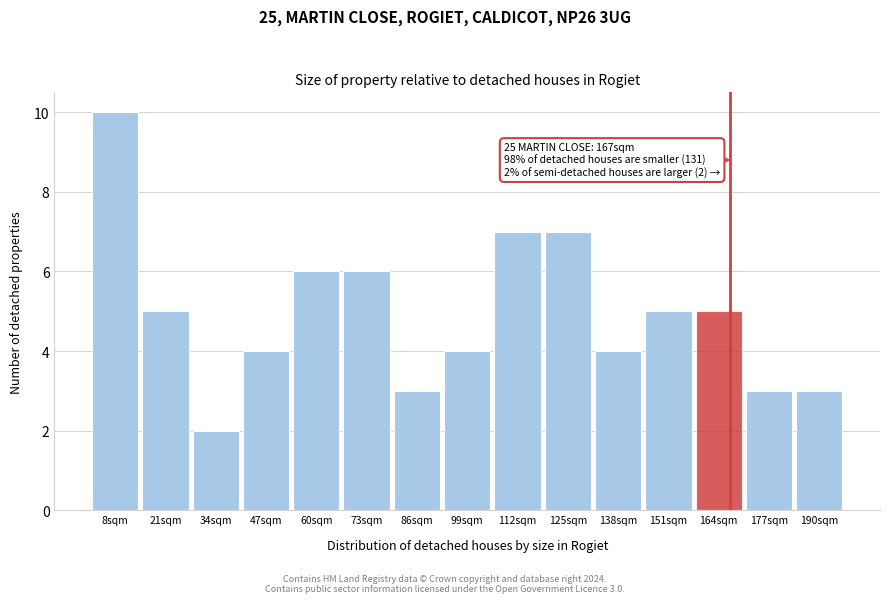

Over which range of the x-axis is the bar tallest?

1.5 to 14.5